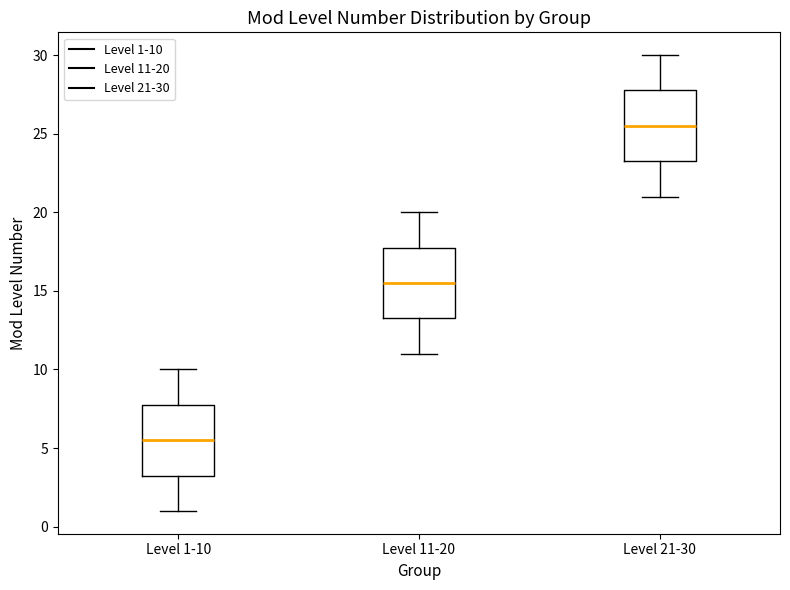

Where does the upper whisker of the box for Level 1-10 end on the y-axis? The values are not printed on the chart, so give them approximately, as read against the axis.

10.0